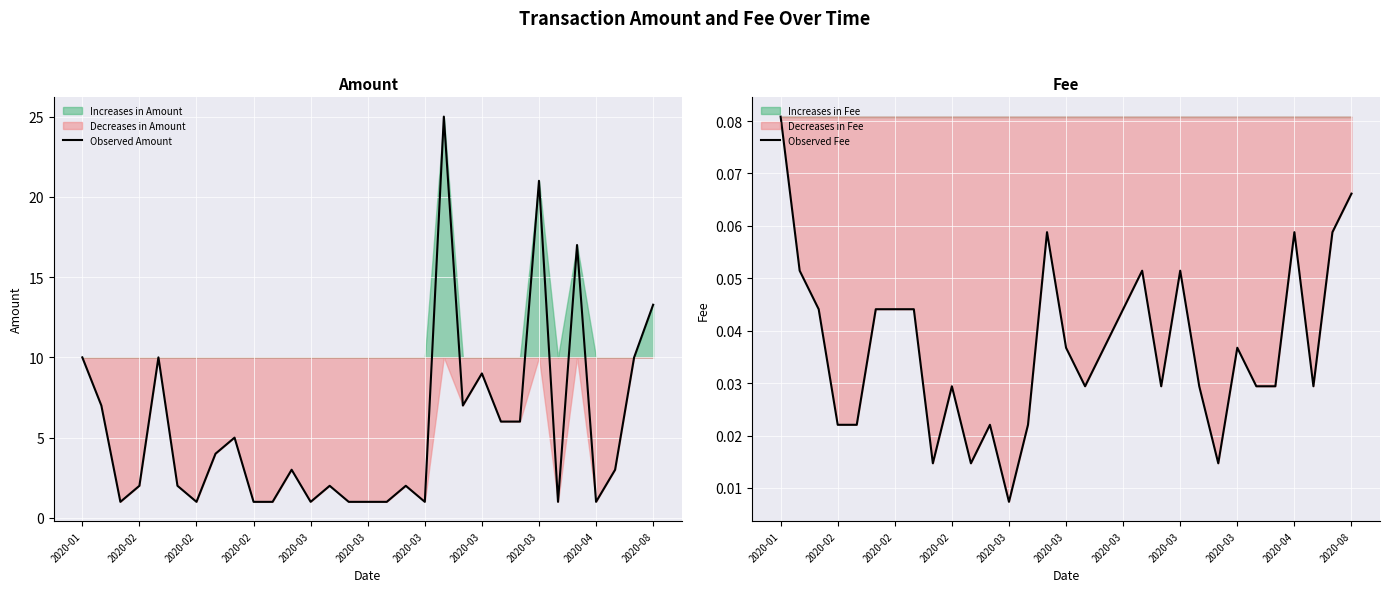

At which category does Observed Amount reach its first local valley?

2020-02